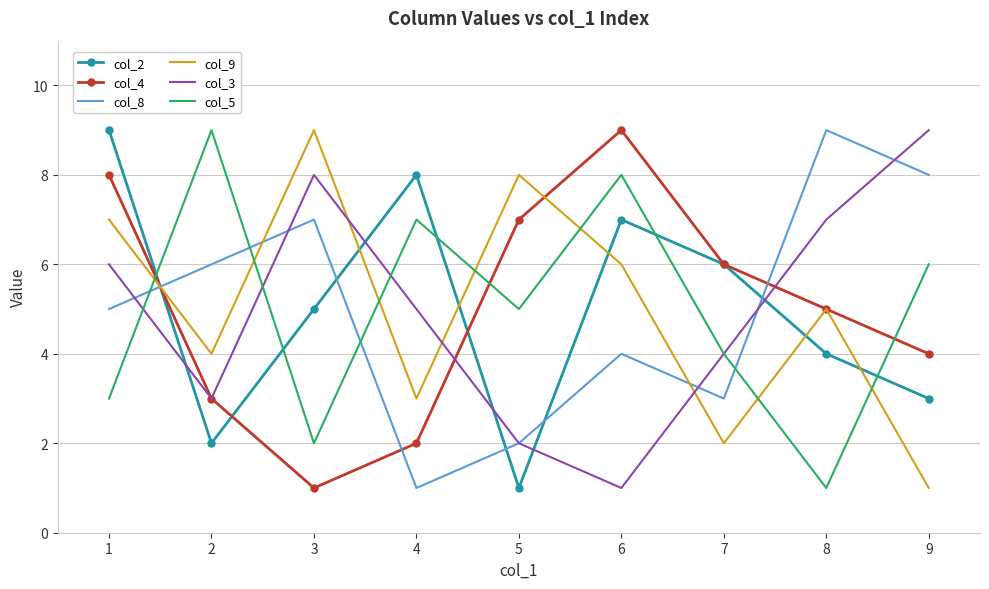

Count the col_2 values in the range 3 to 7.

5